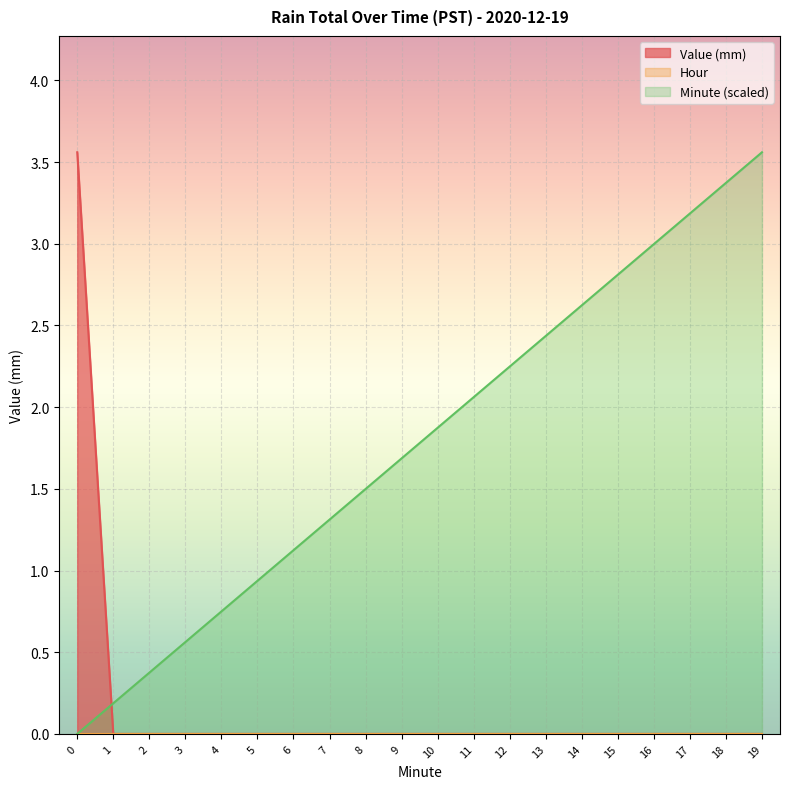

What is the difference between the maximum and minimum values in the Value (mm) series?

3.6